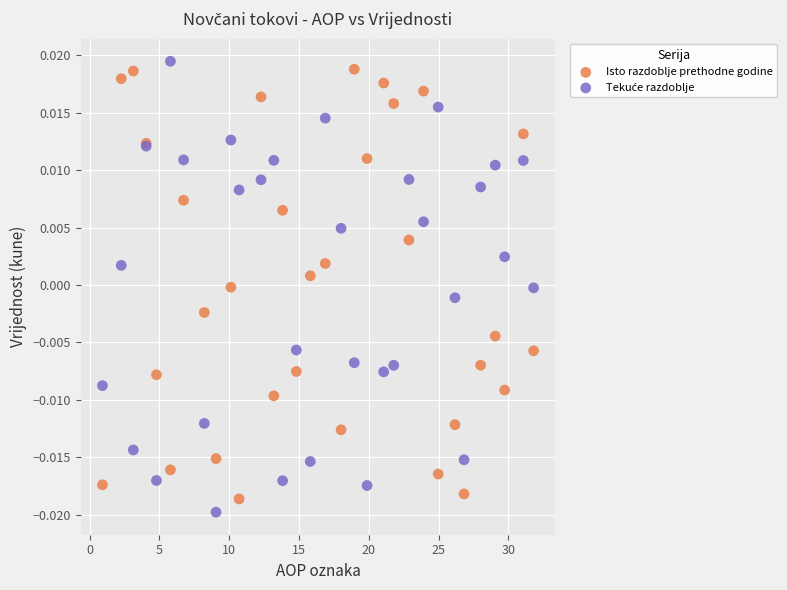

What is the X range (max minus min) for the scatter plot?

30.9